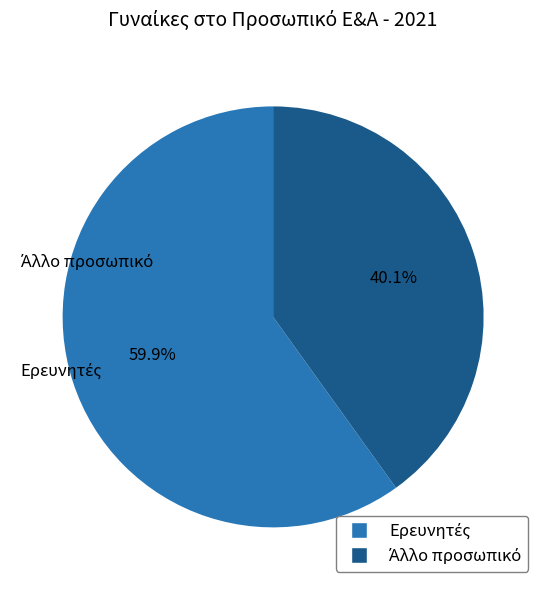

Is there a majority slice in this chart?

Yes